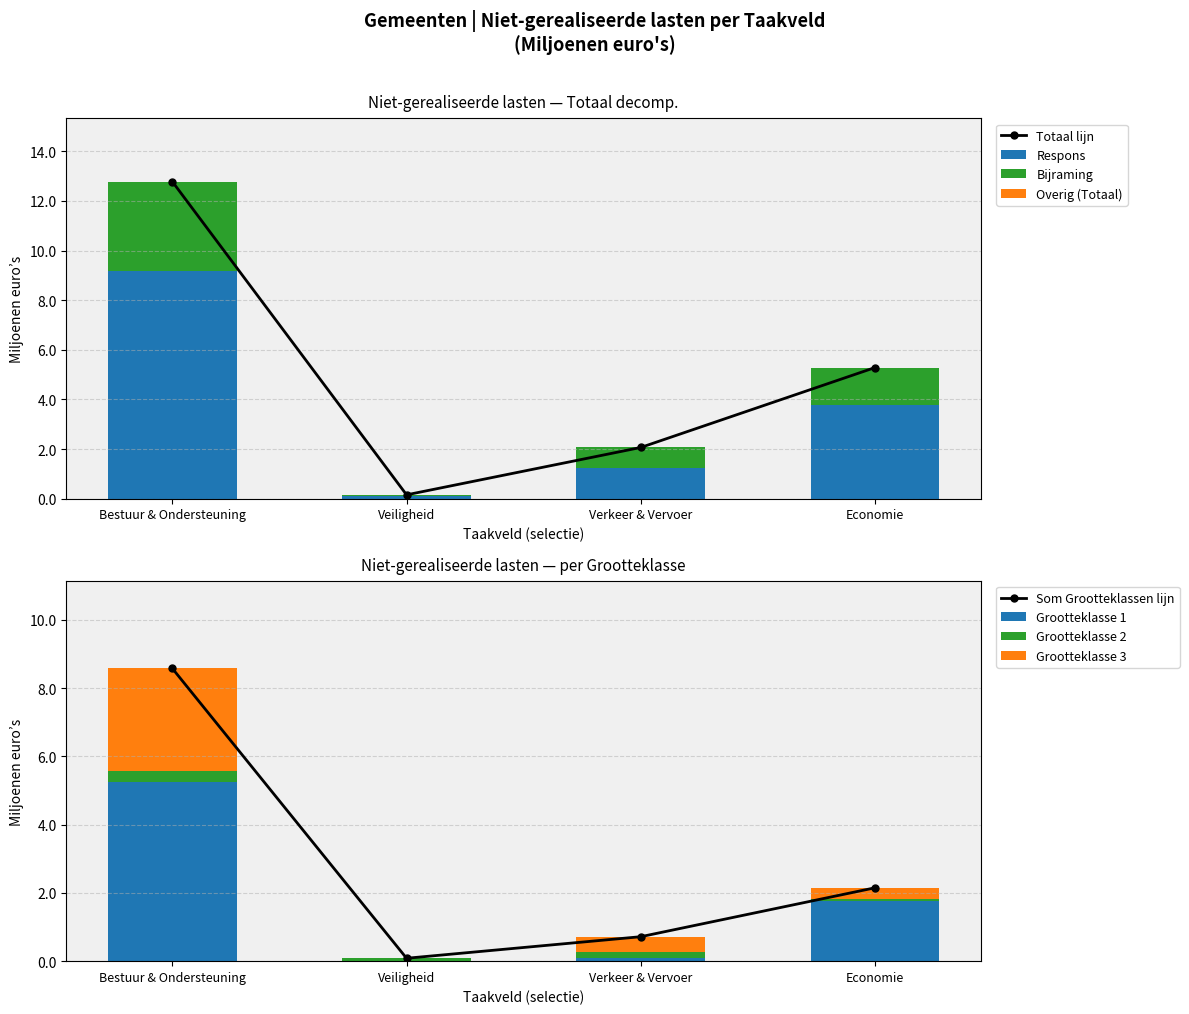

Which series has the largest range (max minus min)?

Totaal